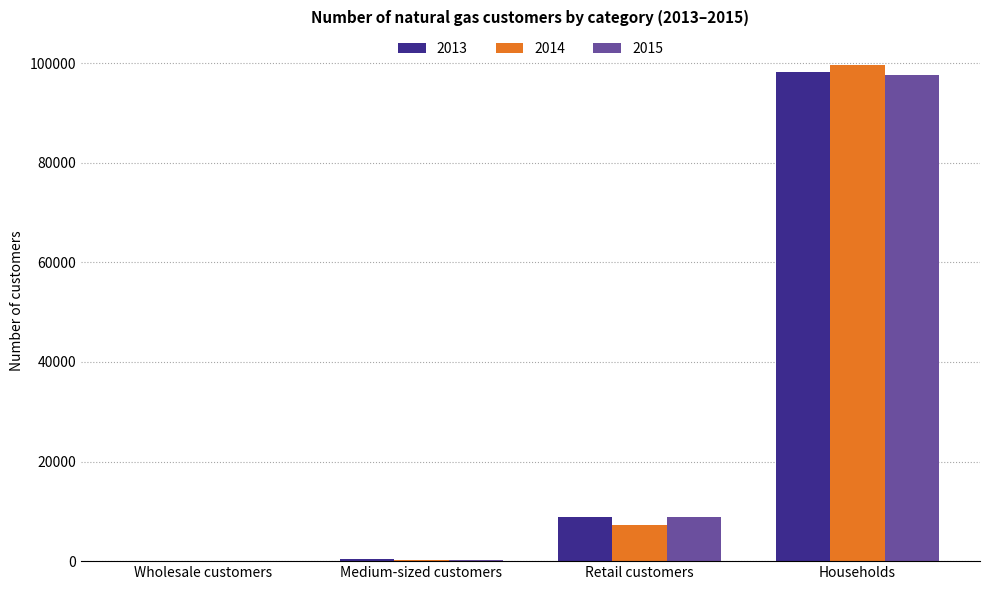

Which category has the highest value across all series?

Households